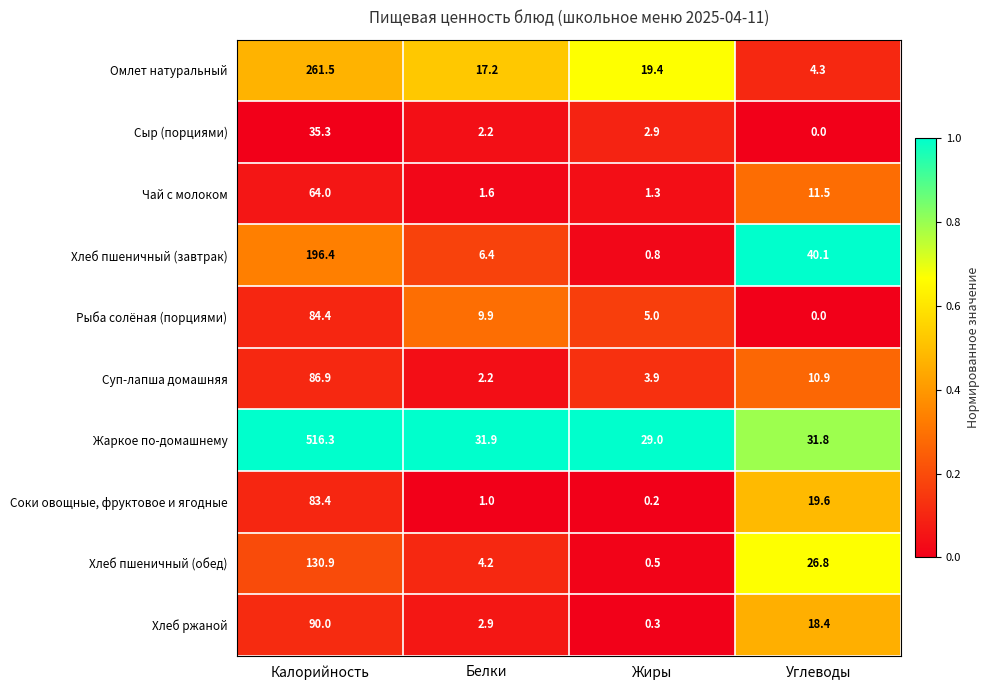

True or false: Рыба солёная (порциями) has a value of 5.0 at Жиры.

True